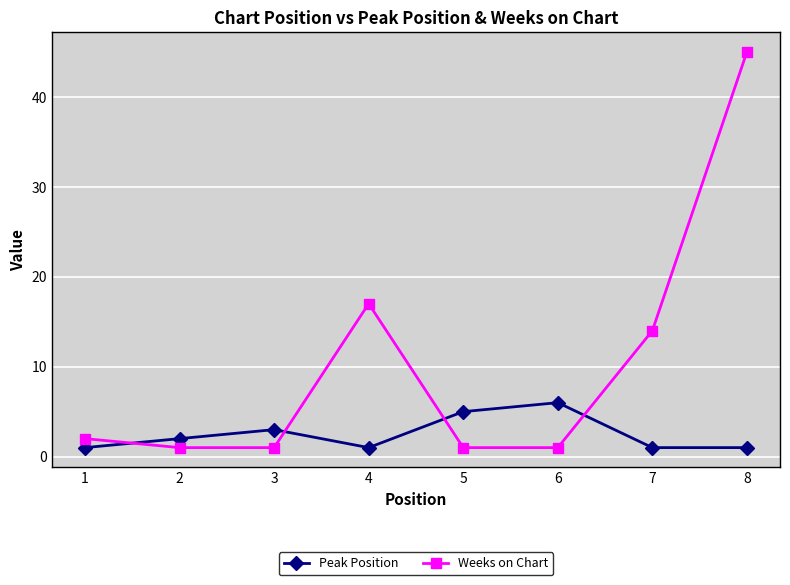

True or false: Weeks on Chart has a value of 45 at 8.

True